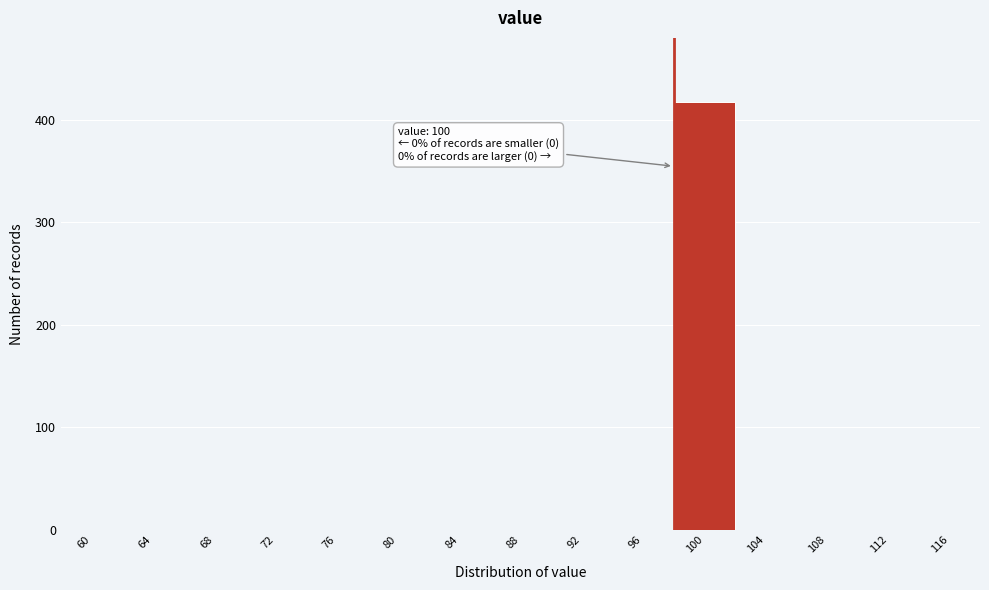

Reading right to left, what are all the values shown in this chart?

116=0	112=0	108=0	104=0	100=417	96=0	92=0	88=0	84=0	80=0	76=0	72=0	68=0	64=0	60=0